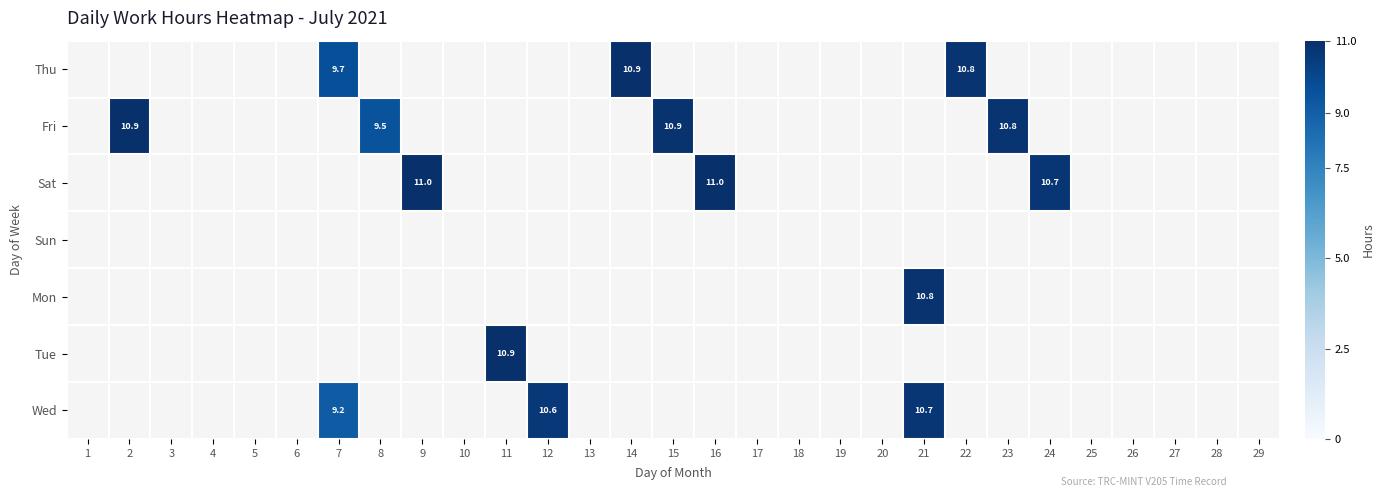

At how many categories does at least one series exceed 4?

13